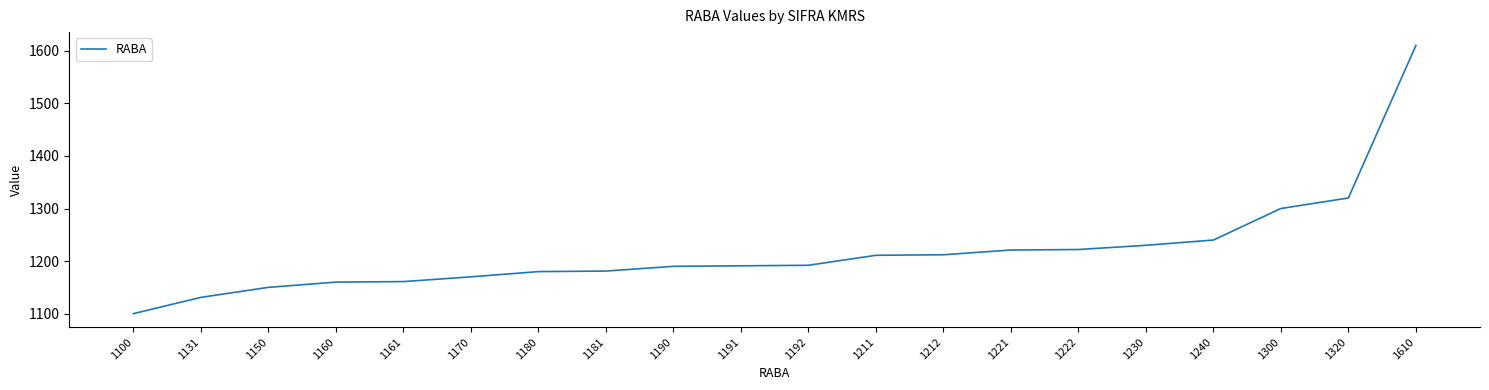

What is the change in value from 1150 to 1170?

+20